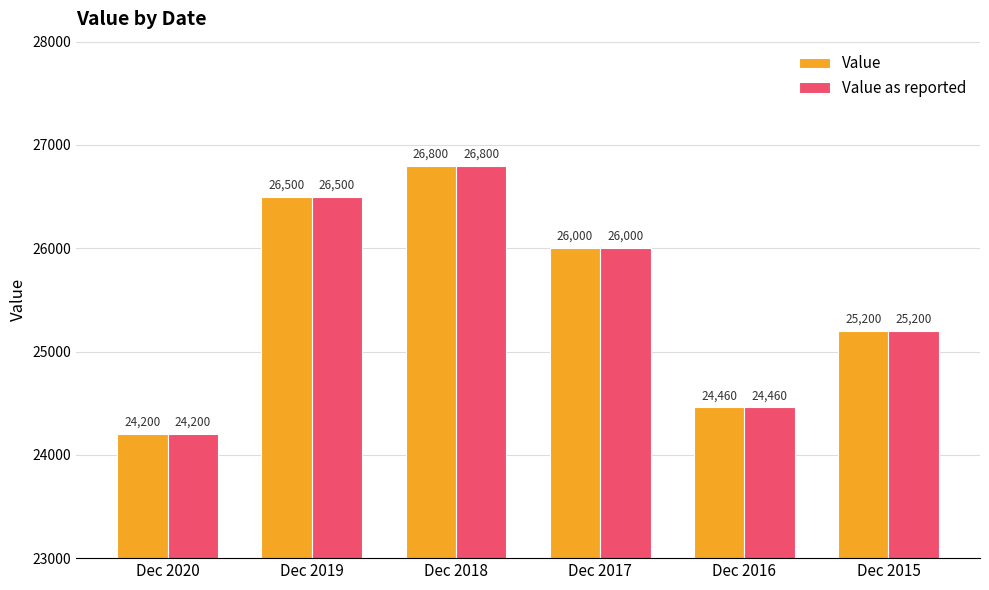

At which category is the sum across all series the highest?

Dec 2018